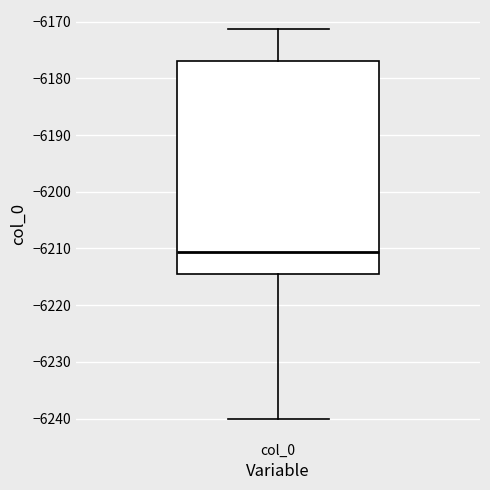

Where does the upper whisker of the box for col_0 end on the y-axis? The values are not printed on the chart, so give them approximately, as read against the axis.

-6171